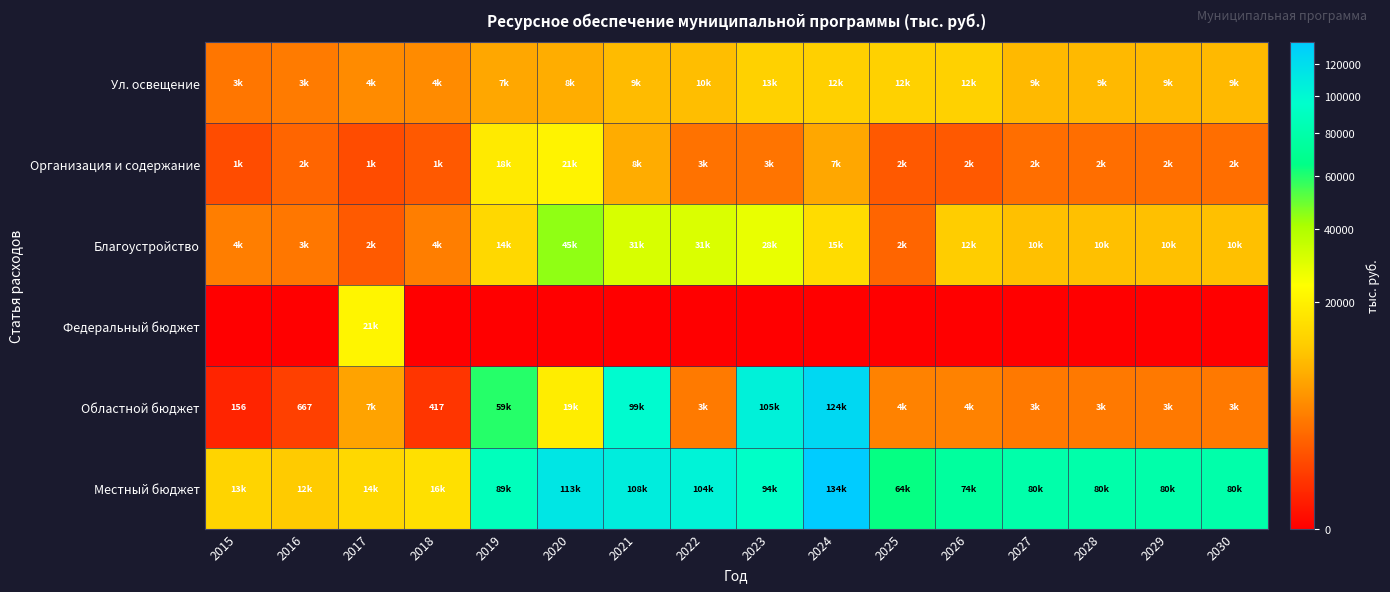

Is the value of Областной бюджет at 2020 greater than the value of Организация и содержание at 2020?

No